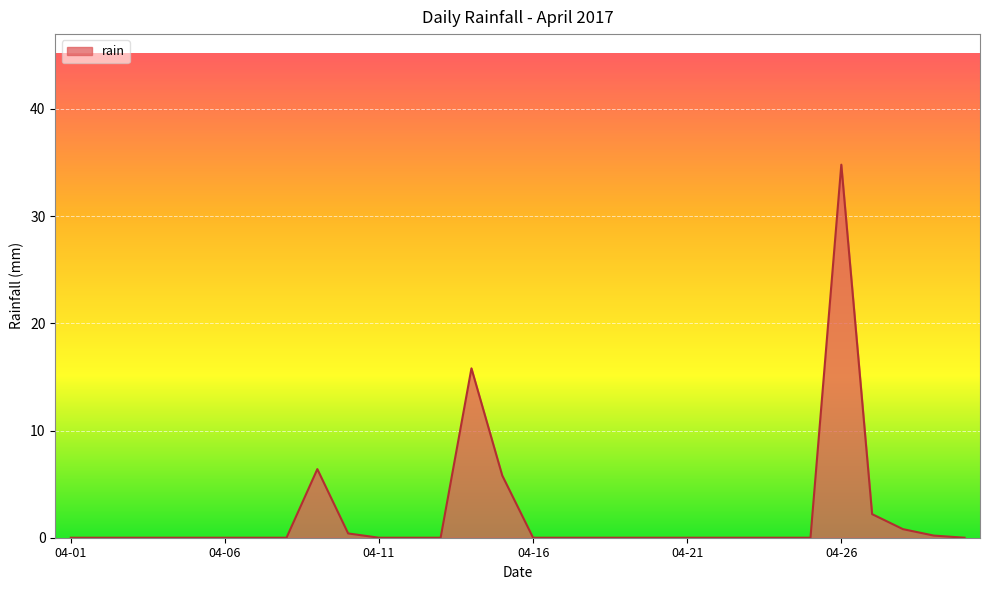

What is the difference between the maximum and minimum values?

34.8